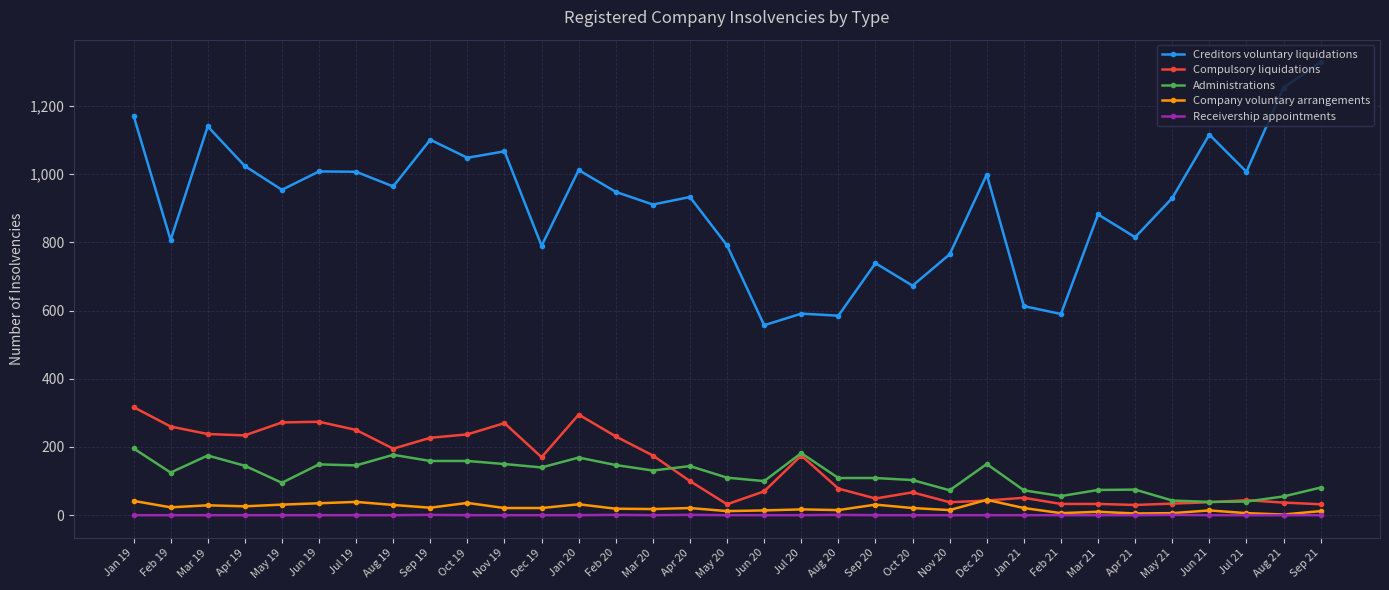

Which series has the largest total across all categories?

Creditors voluntary liquidations